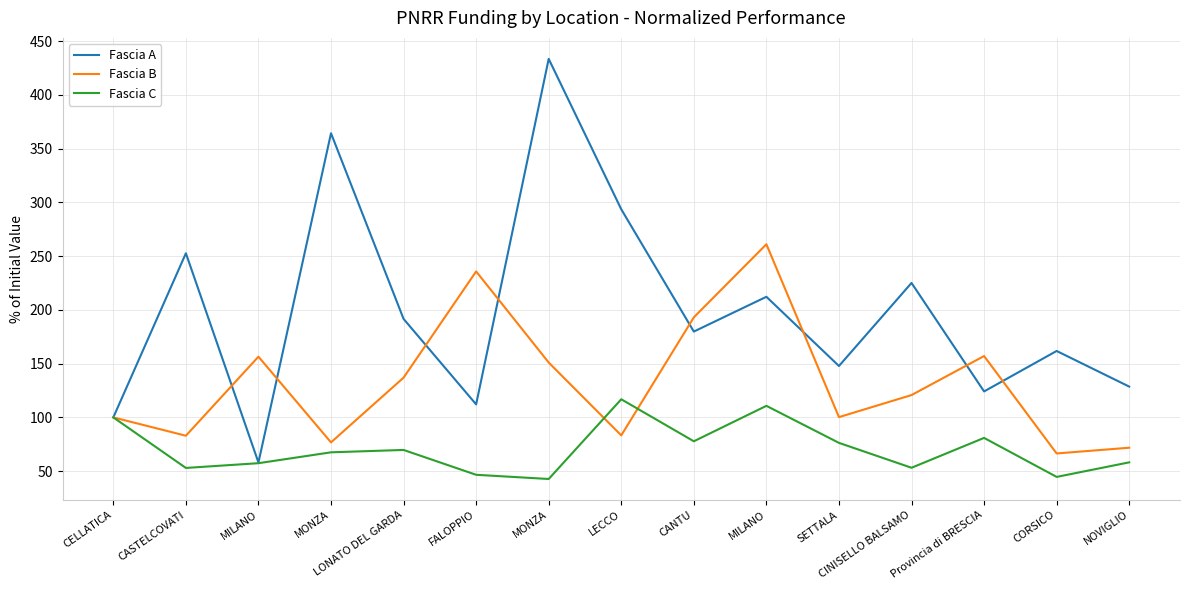

What are all the series names shown in the legend?

Fascia A, Fascia B, Fascia C